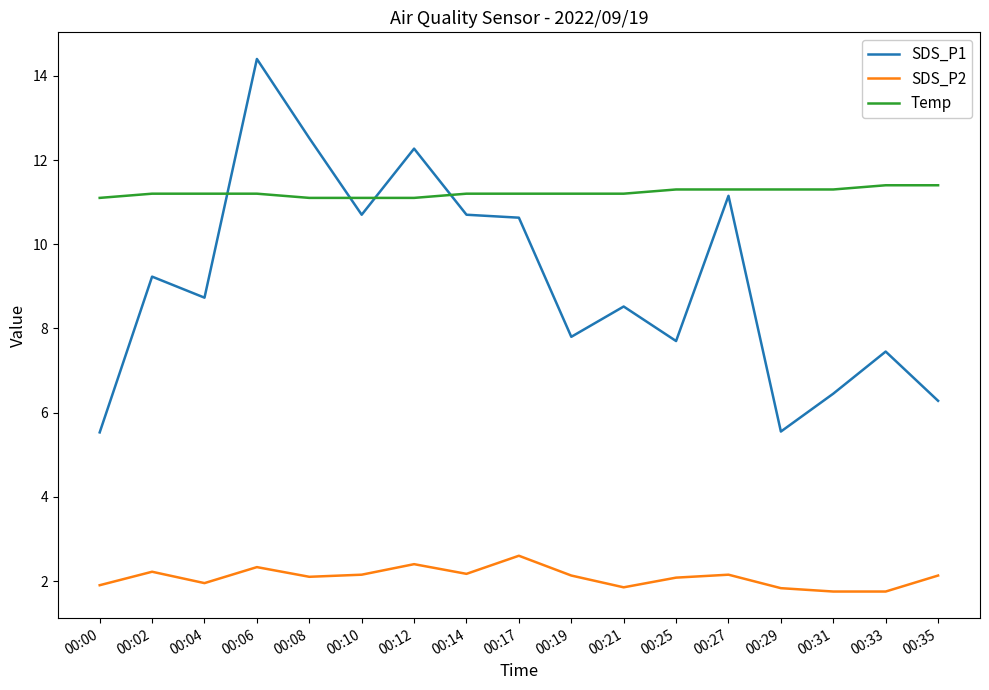

Between 00:08 and 00:17, which series saw the biggest shift?

SDS_P1